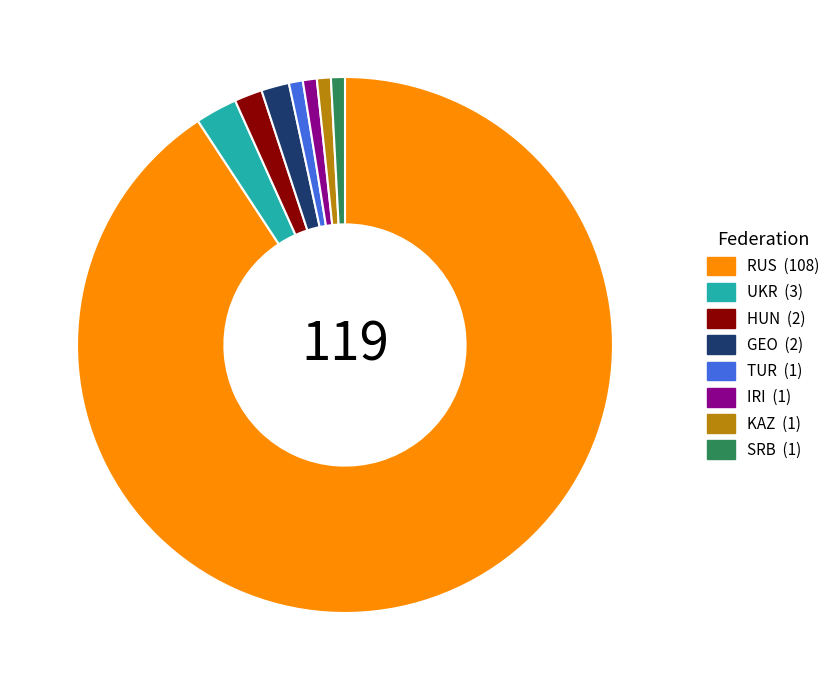

Does RUS represent more than half of the total?

Yes